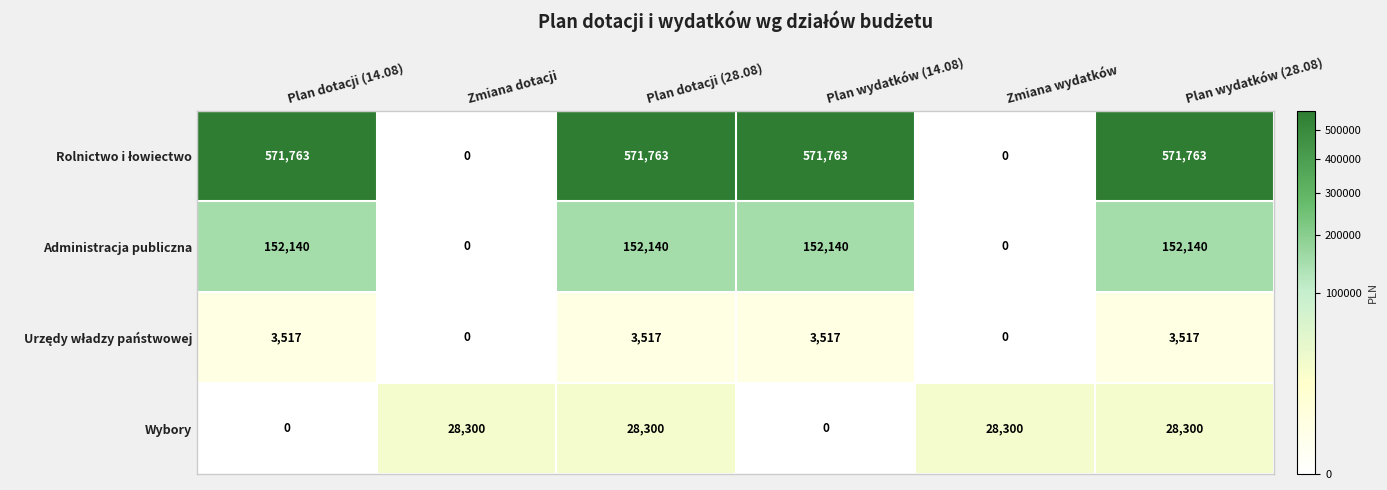

At how many categories does at least one series exceed 58438?

4